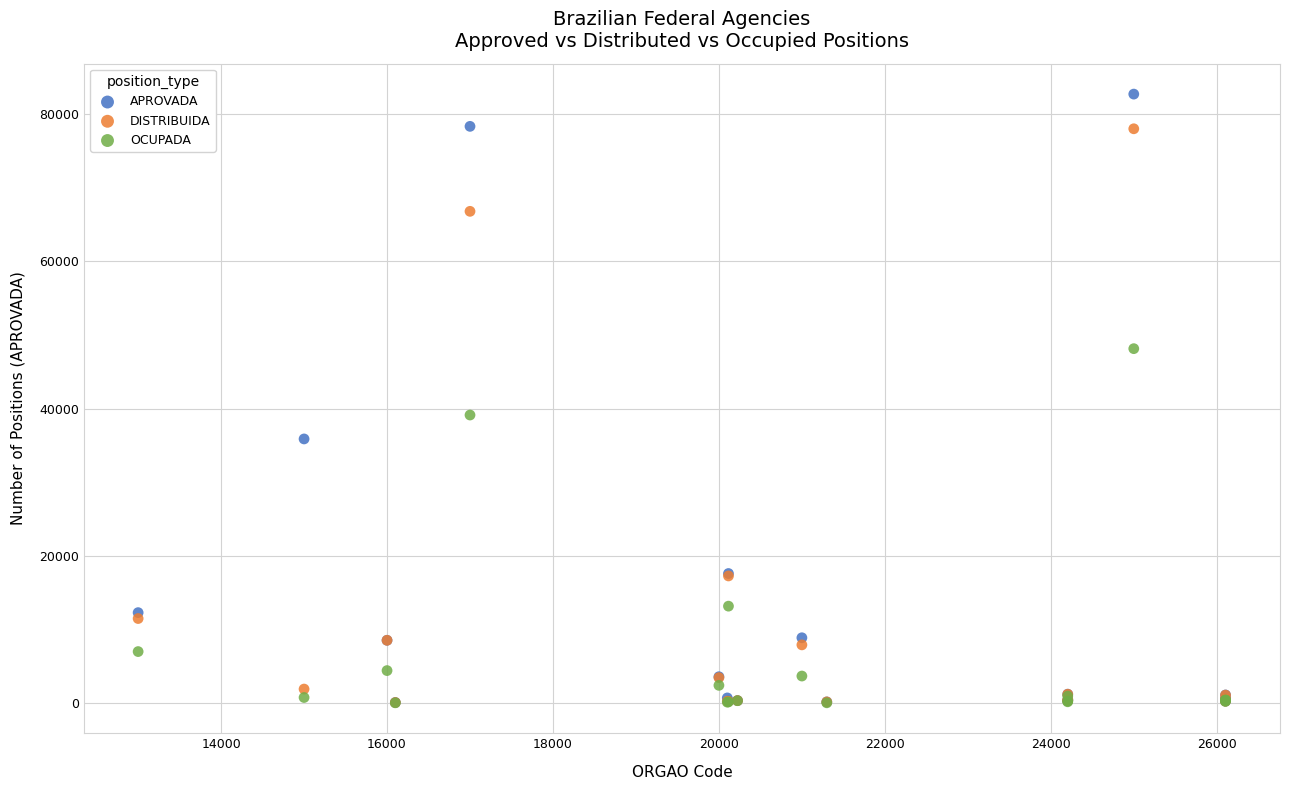

Across all series, what Y value is closest to 41386?

39137